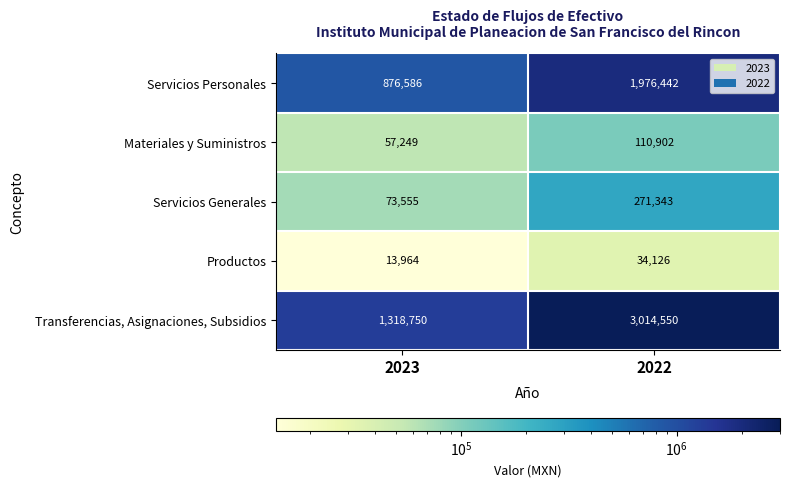

What is the greatest value displayed?

3014550